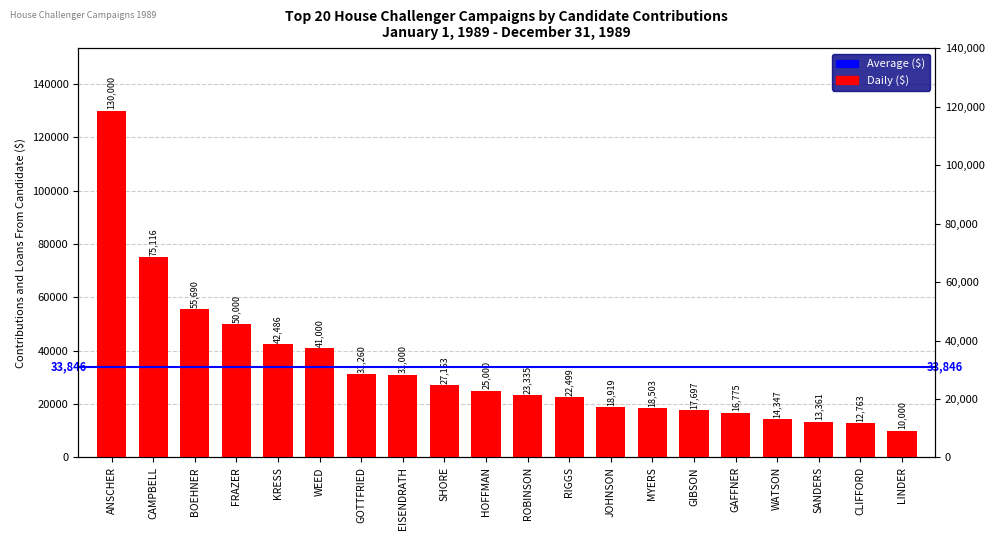

How many bars are there in total?

20